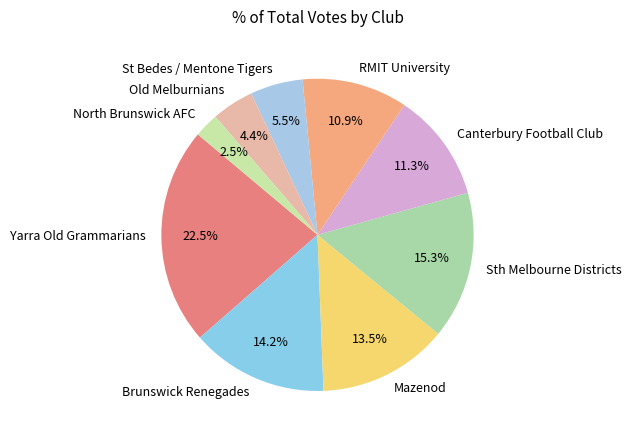

What is the smallest slice in the pie chart?

North Brunswick AFC